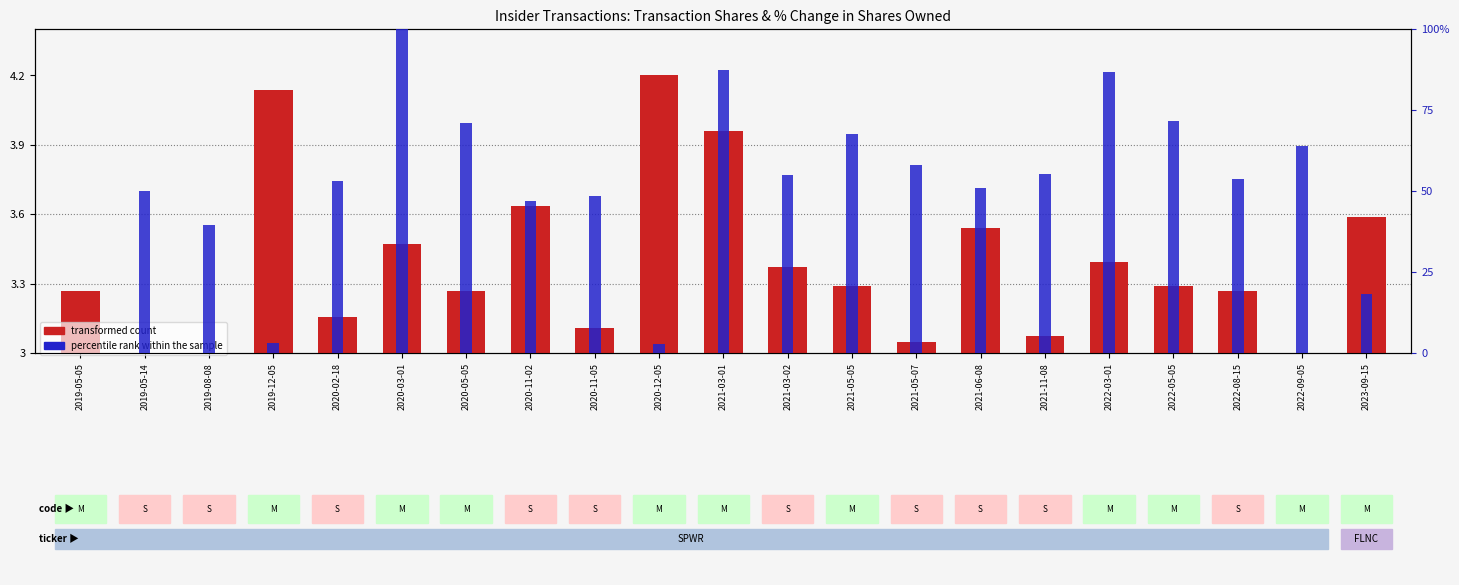

Reading left to right, what are all the values shown in this chart?

transformed count: 0.3	0.0	0.0	1.1	0.2	0.5	0.3	0.6	0.1	1.2	1.0	0.4	0.3	0.0	0.5	0.1	0.4	0.3	0.3	0.0	0.6
percentile rank within the sample: 0.0	2.5	2.0	0.2	2.7	5.0	3.6	2.3	2.4	0.1	4.4	2.8	3.4	2.9	2.5	2.8	4.3	3.6	2.7	3.2	0.9